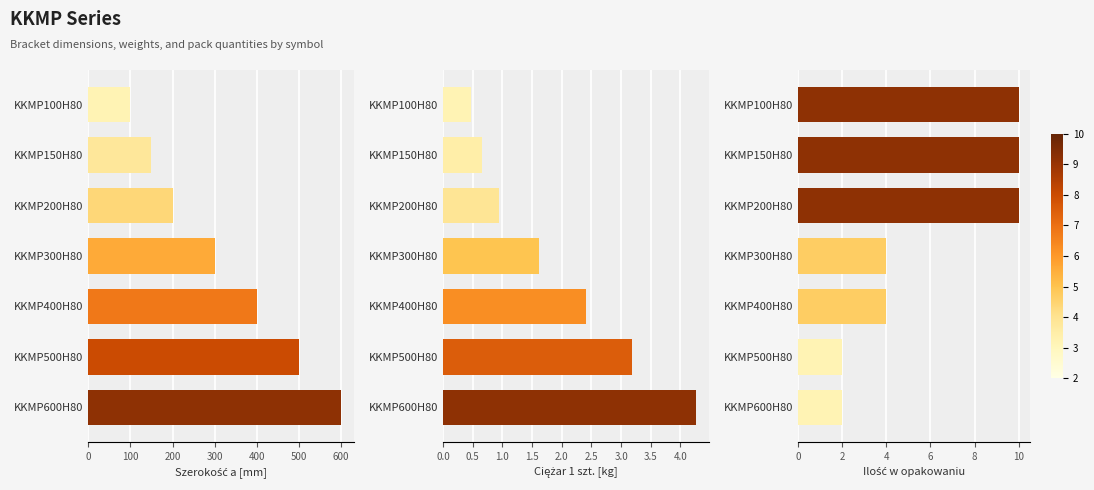

Between KKMP200H80 and KKMP400H80, which series saw the biggest shift?

Szerokość a [mm]